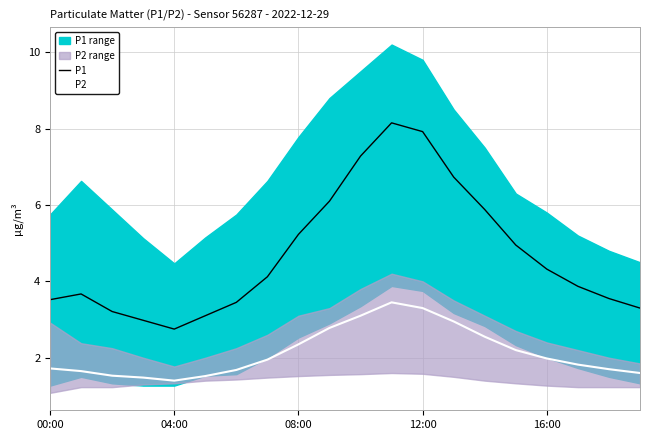

What are all the series names shown in the legend?

P1, P2